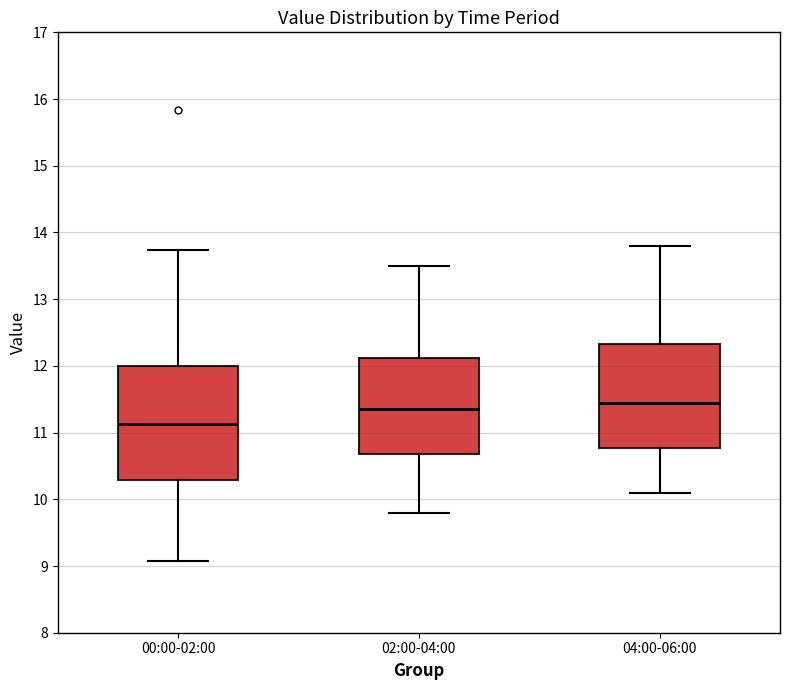

Reading left to right, transcribe this box plot: for each box, give where its median line is, the range the box spans, and where its two whiskers end, as read against the y-axis. The values are not printed on the chart, so give them approximately, as read against the axis.

00:00-02:00: median 11.1, box 10.3 to 12.0, whiskers 9.1 to 13.7
02:00-04:00: median 11.4, box 10.7 to 12.1, whiskers 9.8 to 13.5
04:00-06:00: median 11.5, box 10.8 to 12.3, whiskers 10.1 to 13.8